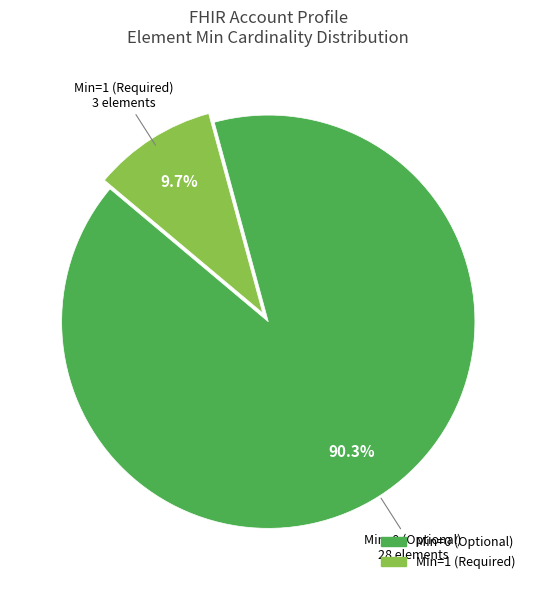

Is there any slice that represents more than half of the pie?

Yes